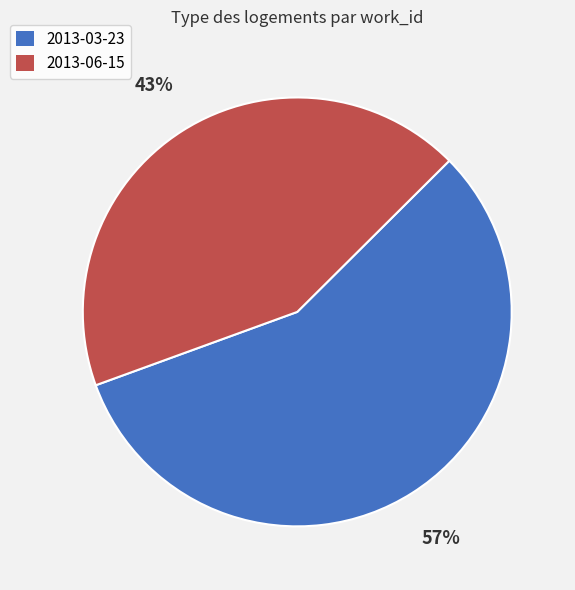

Is there a majority slice in this chart?

Yes